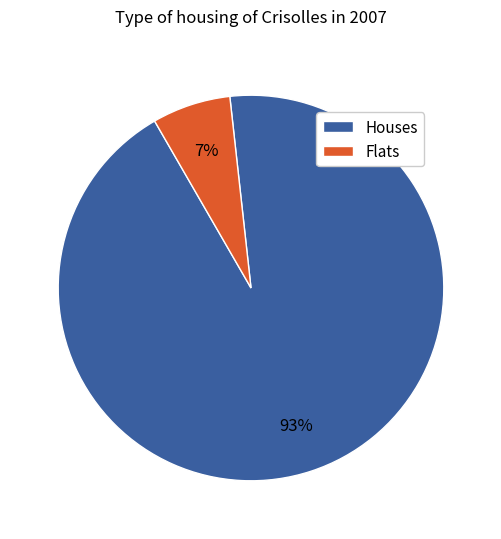

Is there any slice that represents more than half of the pie?

Yes